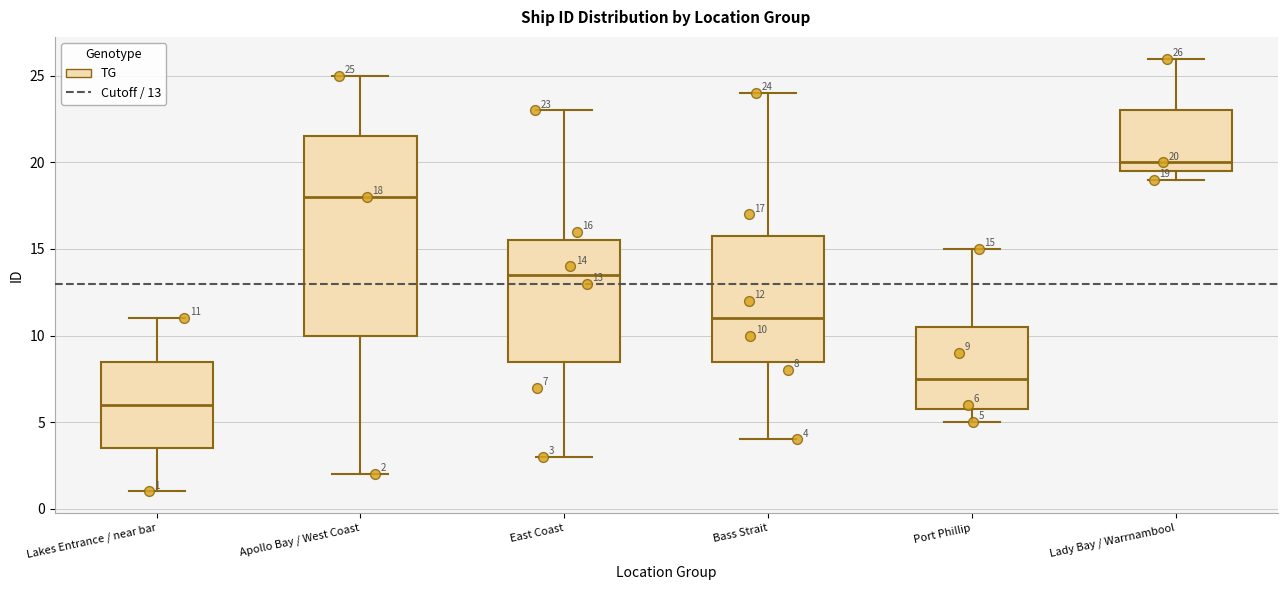

Which box has the highest median line?

Lady Bay / Warrnambool